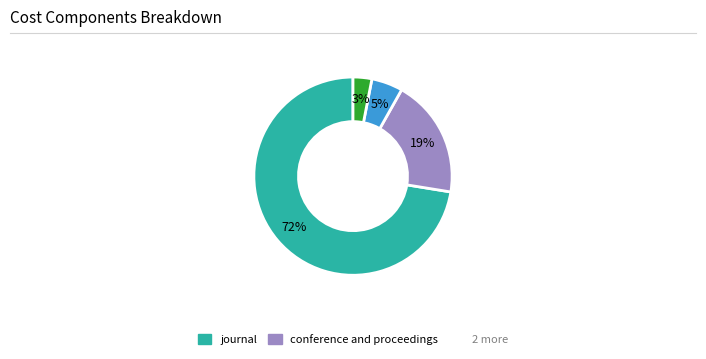

To the nearest percent, what is the average slice percentage?

25%